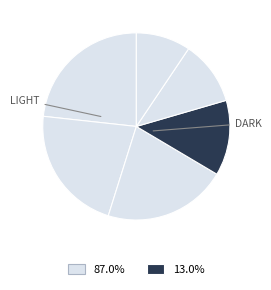

How many segments does this pie chart have?

6